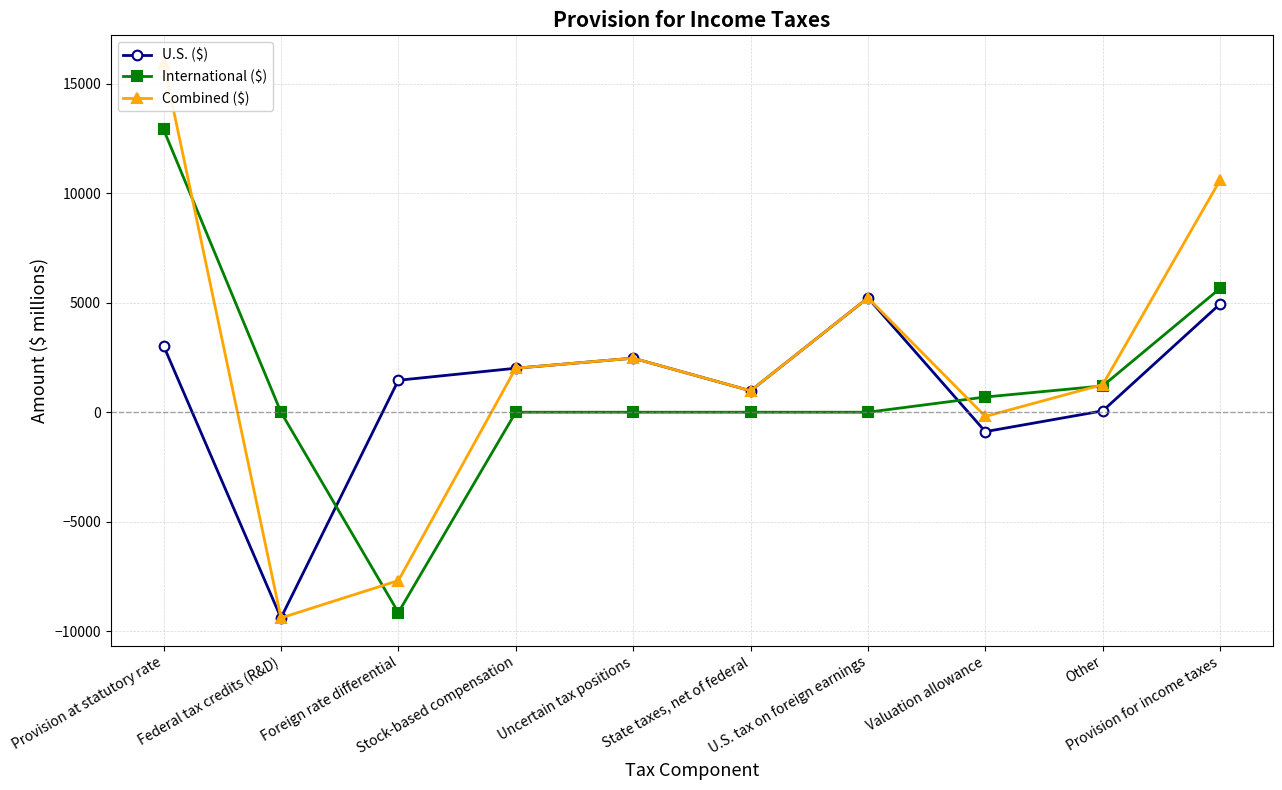

At which label does Combined ($) reach its peak?

Provision at statutory rate